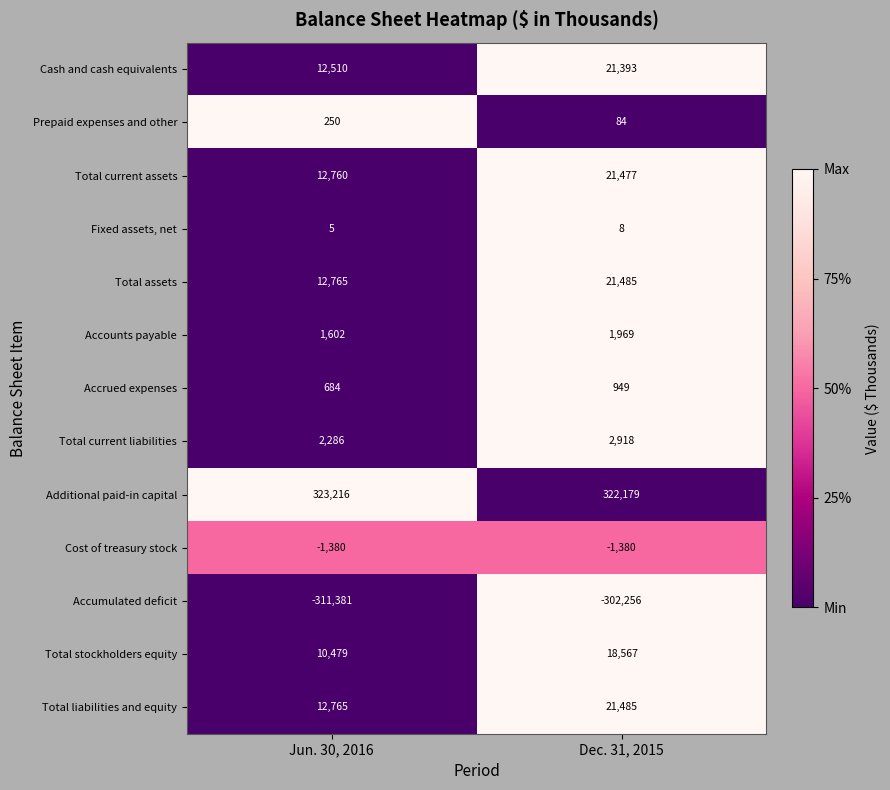

What is the greatest value displayed?

323216